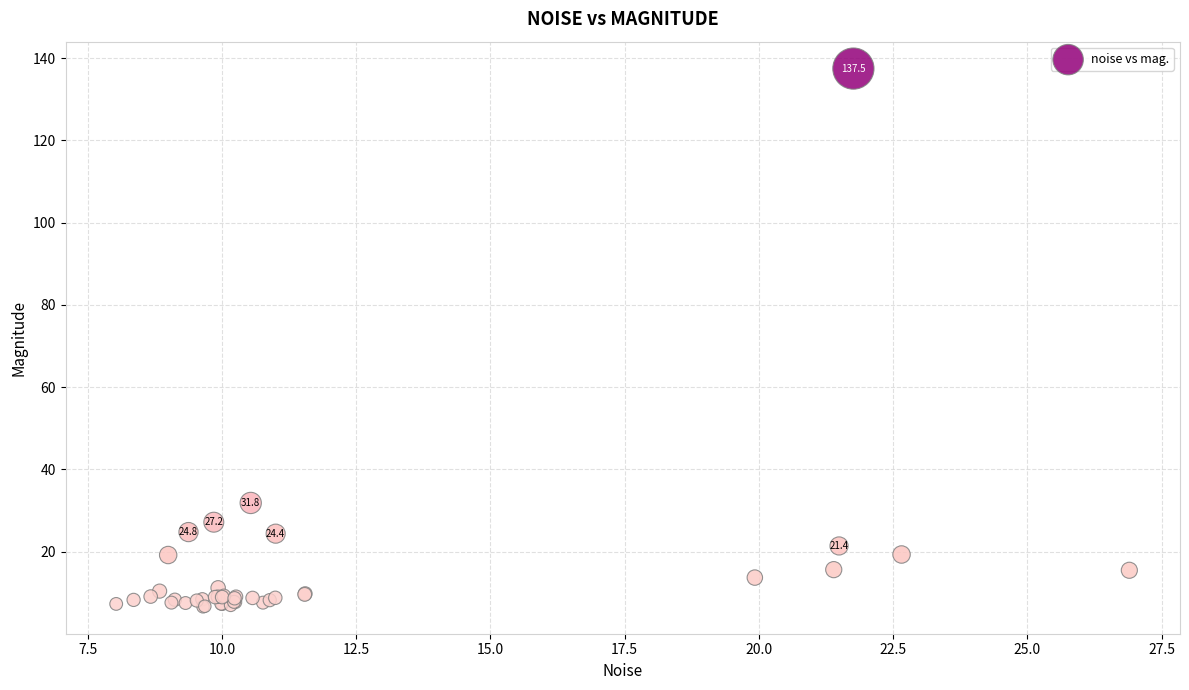

What Y value in the scatter plot is closest to 72?

31.8